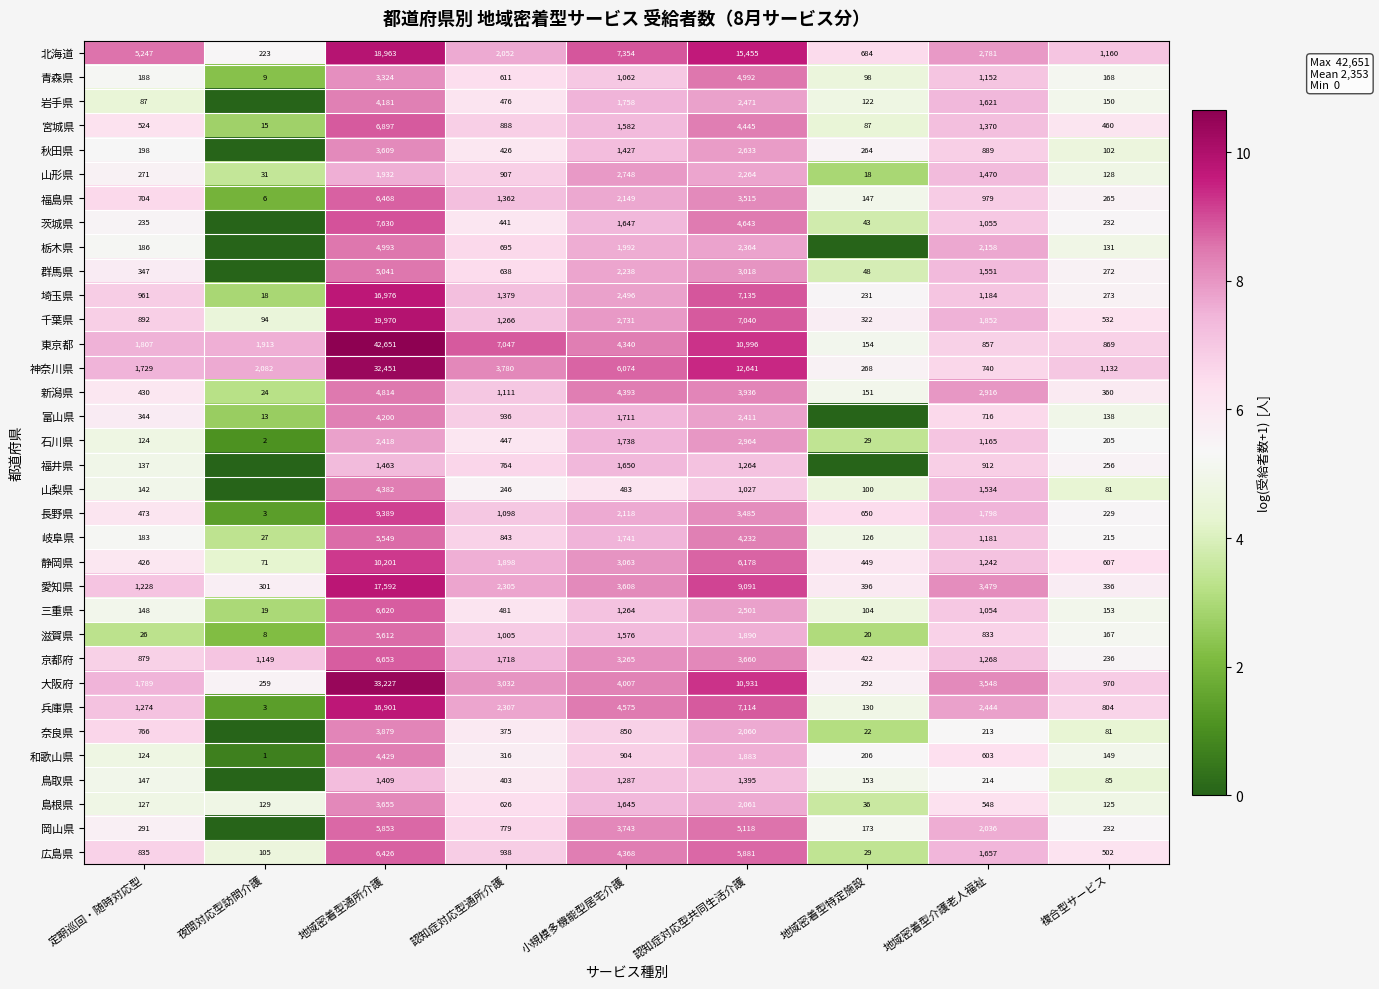

What is the spread (max minus min) of values at 地域密着型特定施設?

6.5